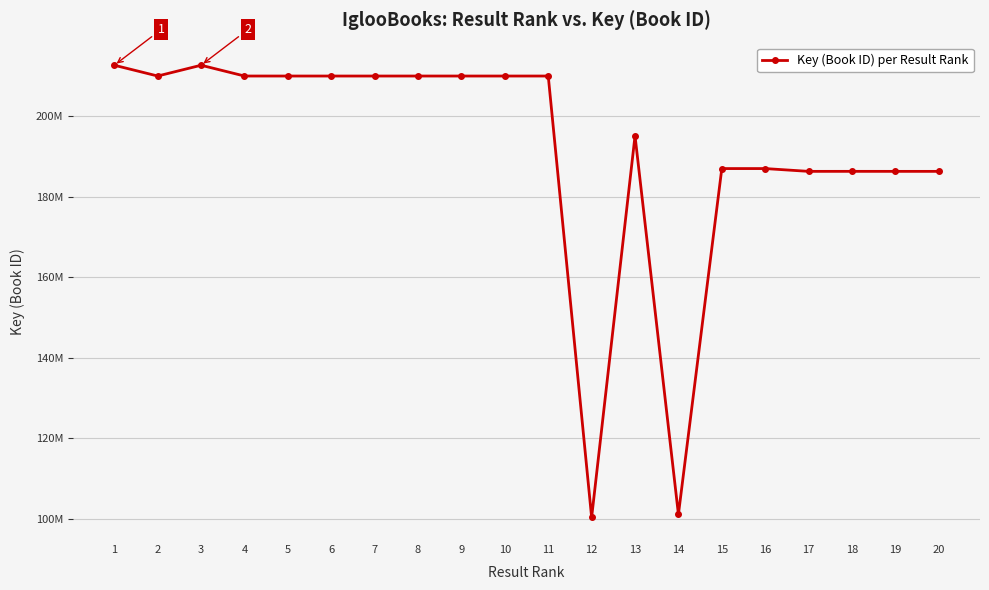

Where is the data nearest to the value 156521438?

17